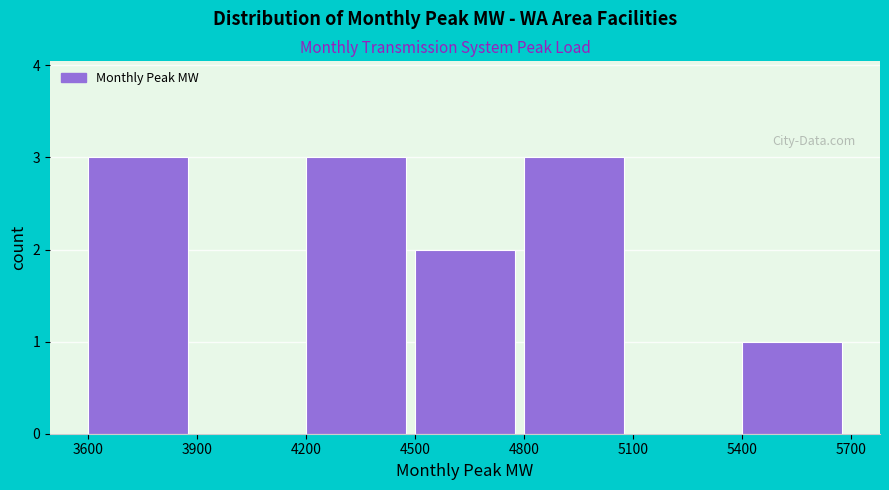

Reading left to right, transcribe this chart: for each bar, give the range it covers on the x-axis and its height. The values are not printed on the chart, so give them approximately, as read against the axis.

3600 to 3900: 3
3900 to 4200: 0
4200 to 4500: 3
4500 to 4800: 2
4800 to 5100: 3
5100 to 5400: 0
5400 to 5700: 1